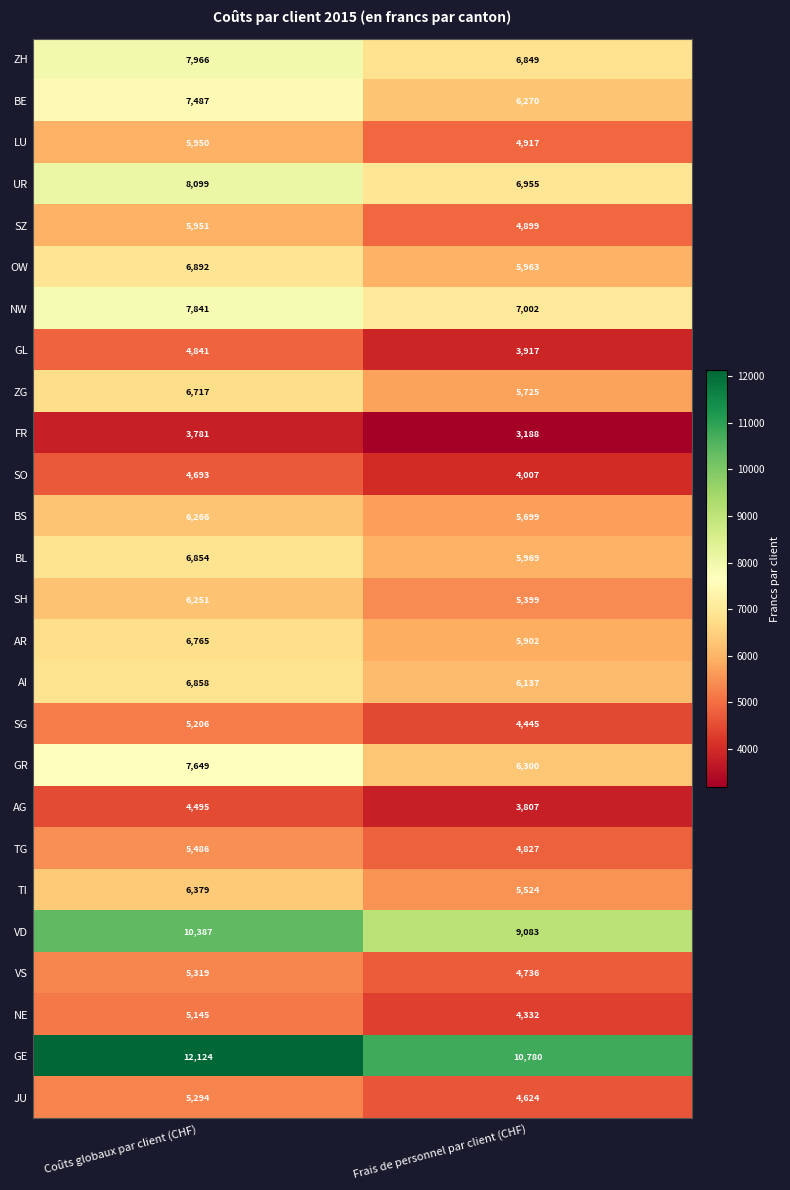

Which series changed the most between Coûts globaux par client (CHF) and Frais de personnel par client (CHF)?

GR